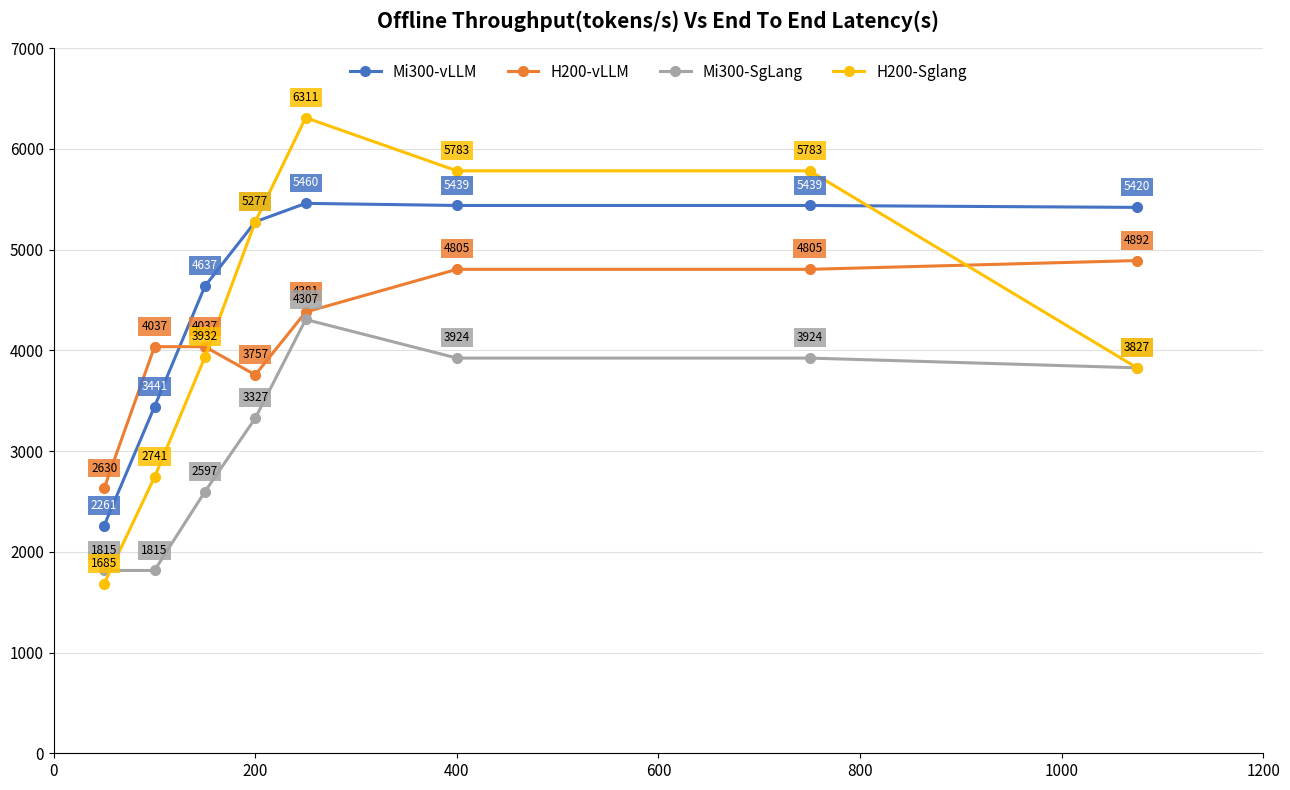

What is the value of the Mi300-vLLM point at the 6th from the left?

5439